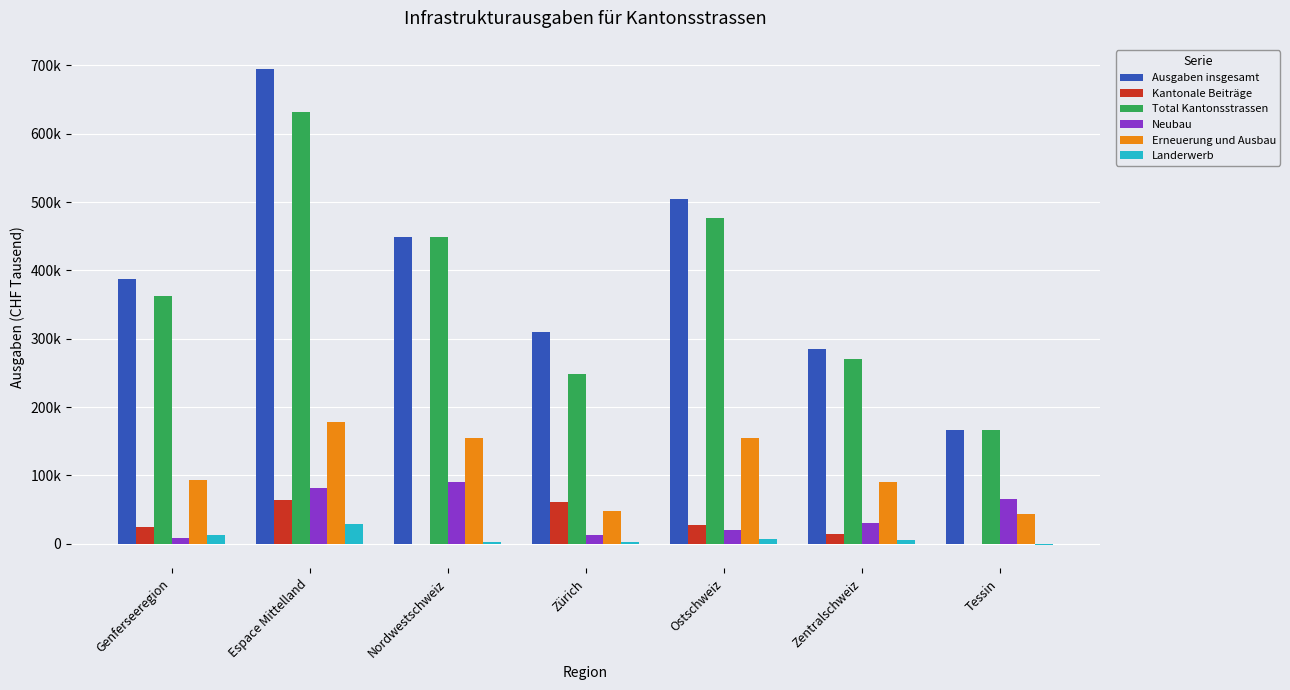

Are the bars grouped side by side (vs. stacked)?

Yes